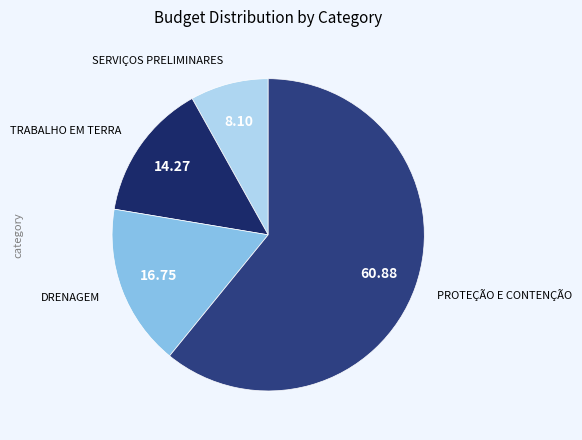

How many segments does this pie chart have?

4